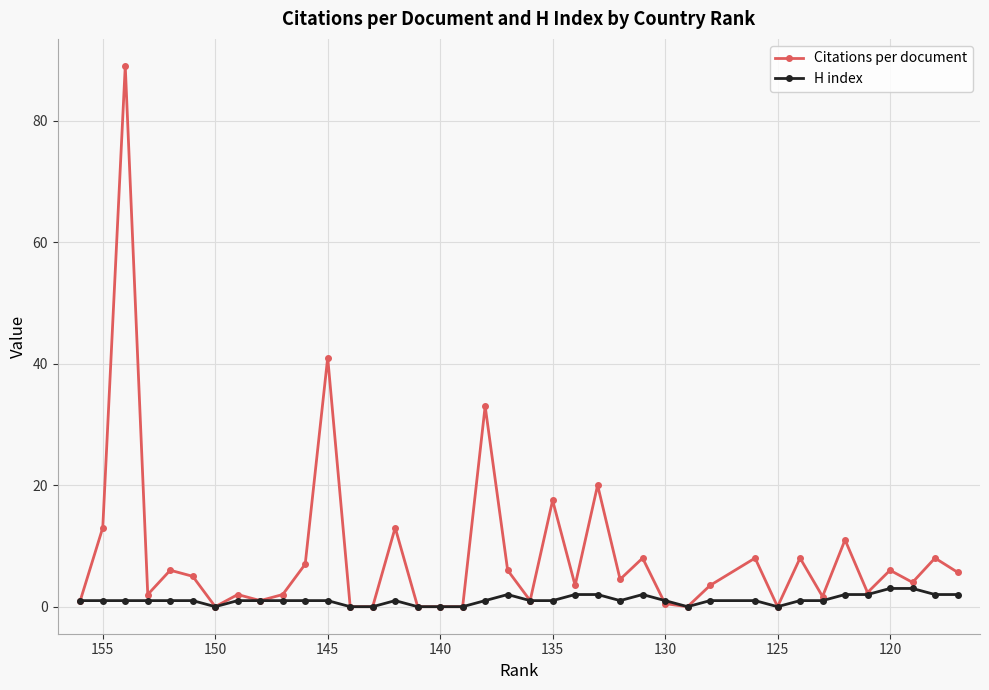

What is the greatest value displayed?

89.0